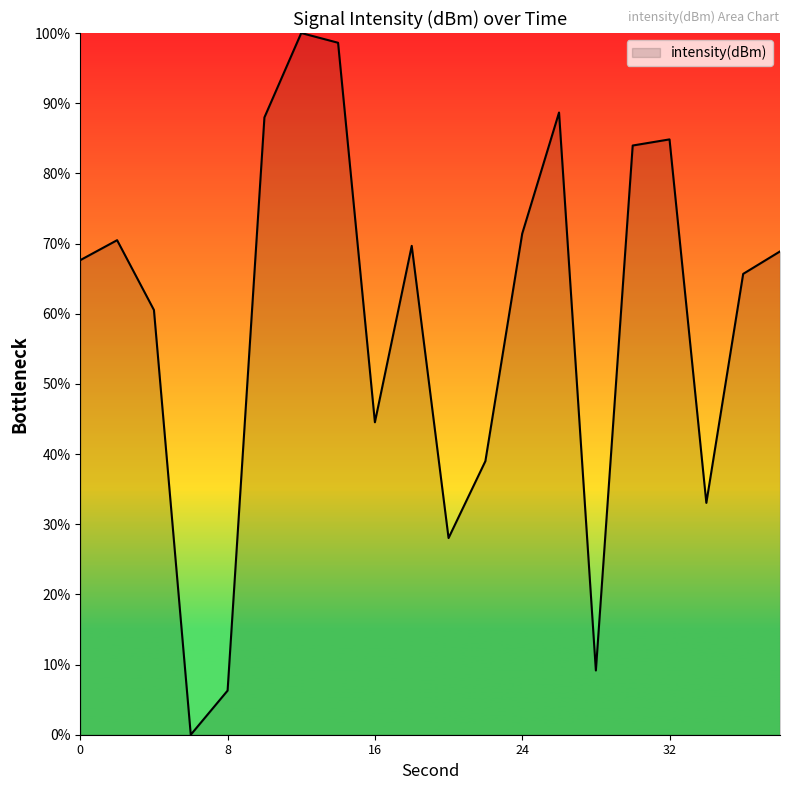

What is the difference between the maximum and minimum values?

100.0